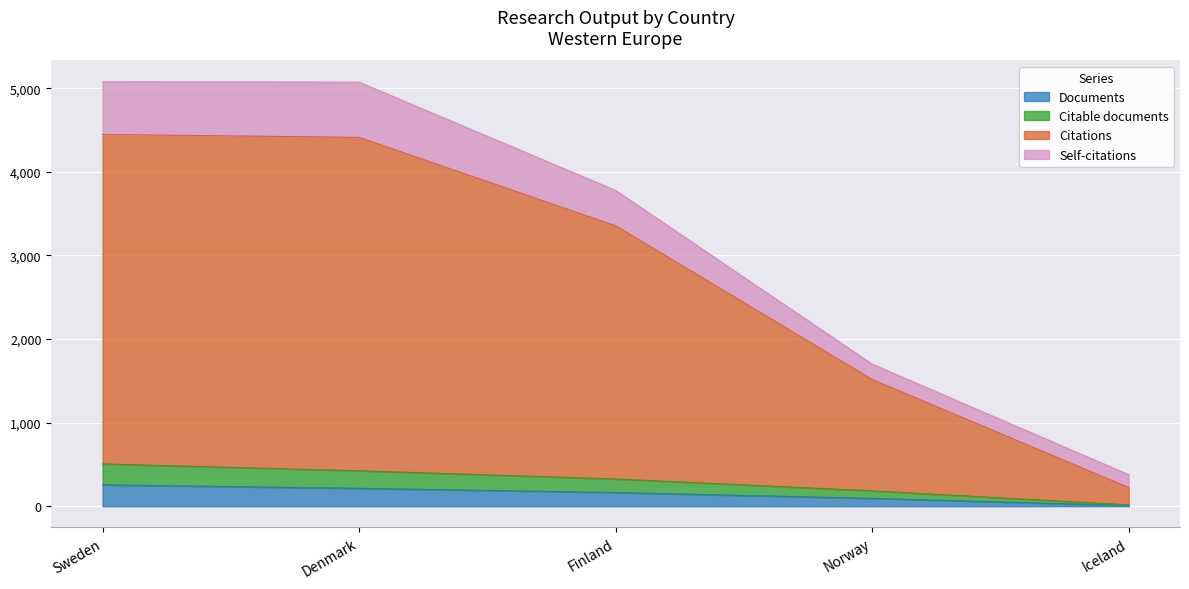

How many values in the Documents series exceed 164?

2